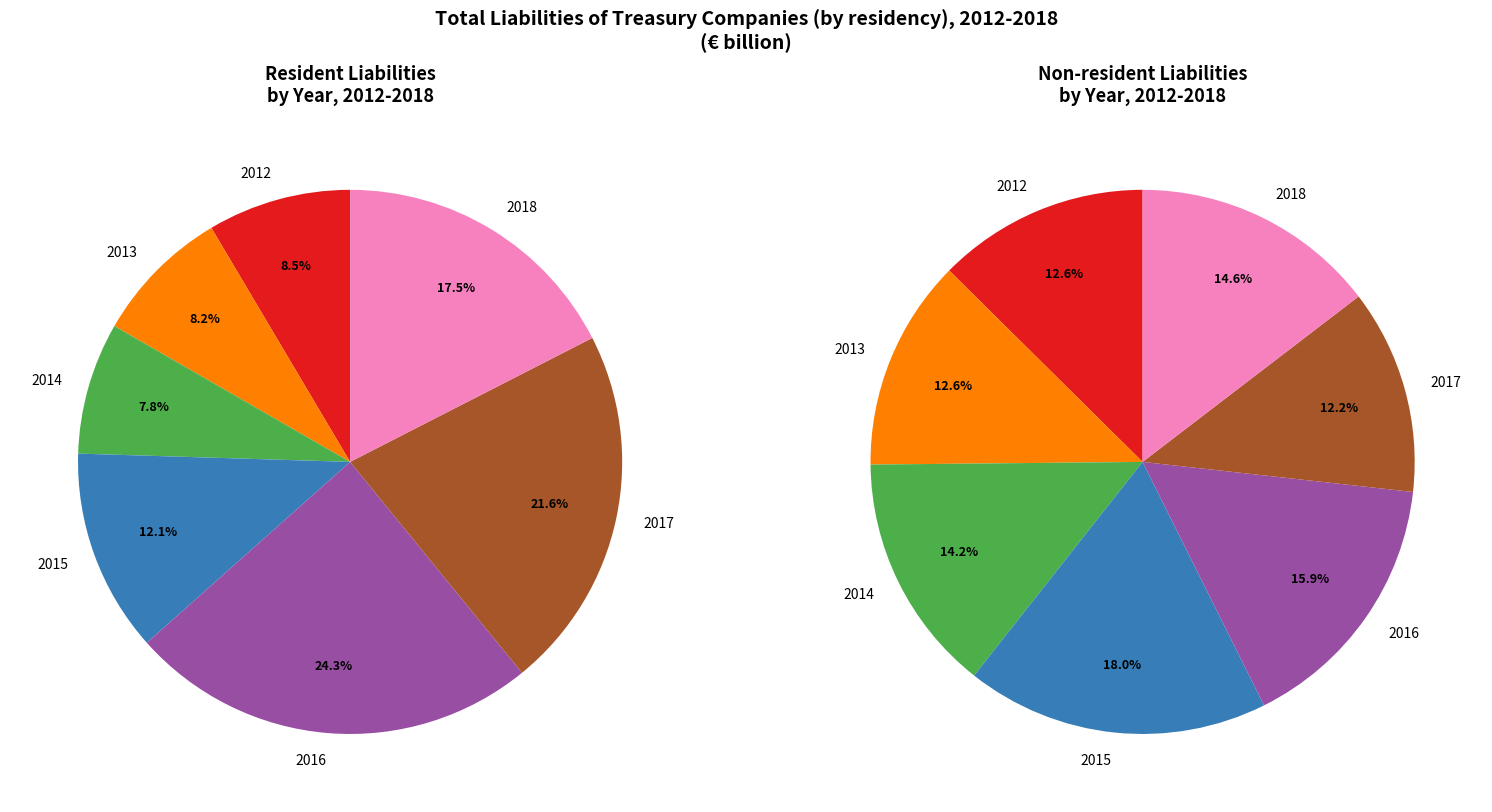

Is 2014 the majority of the pie?

No